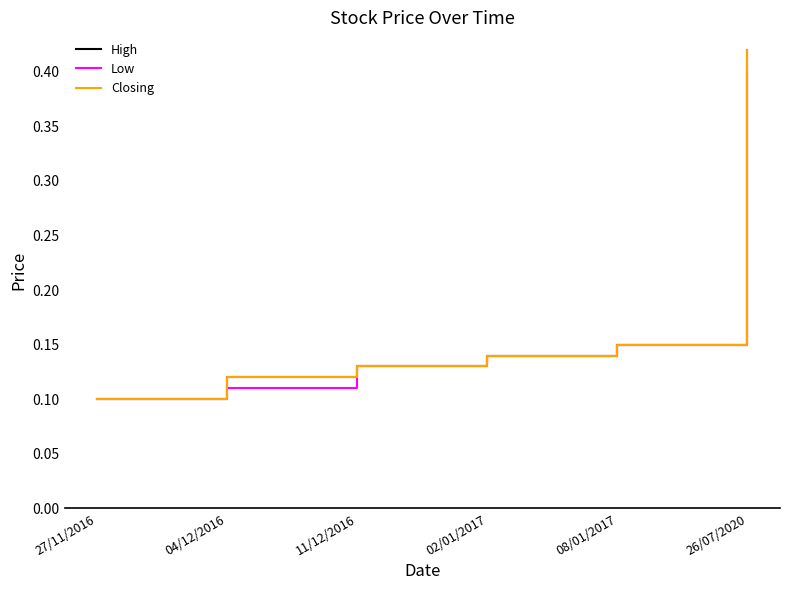

How many lines are shown in the chart?

3